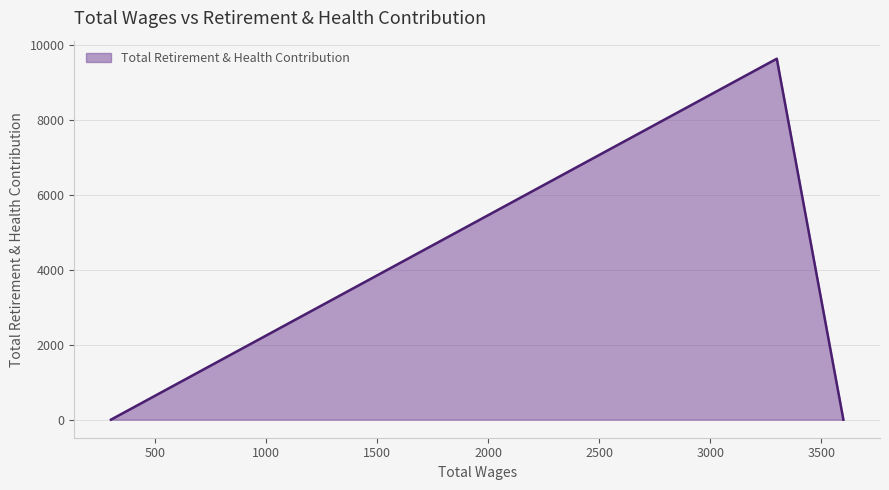

True or false: the data shows 0 at 3600.

True